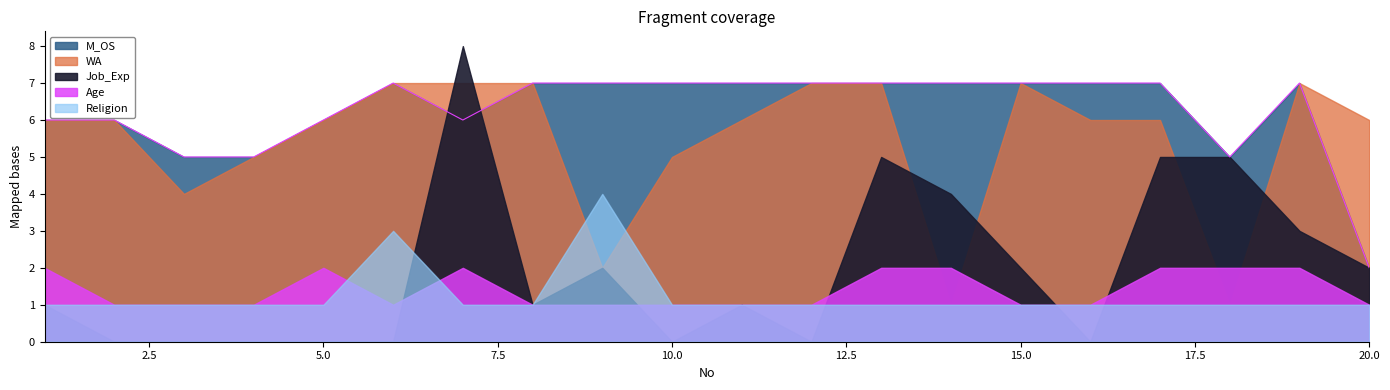

What is the approximate value of M_OS at 16?

7